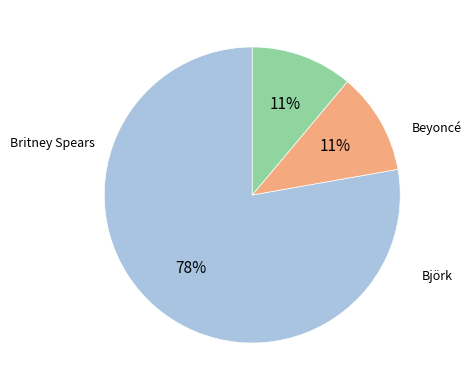

To the nearest percent, what is the average slice percentage?

33%